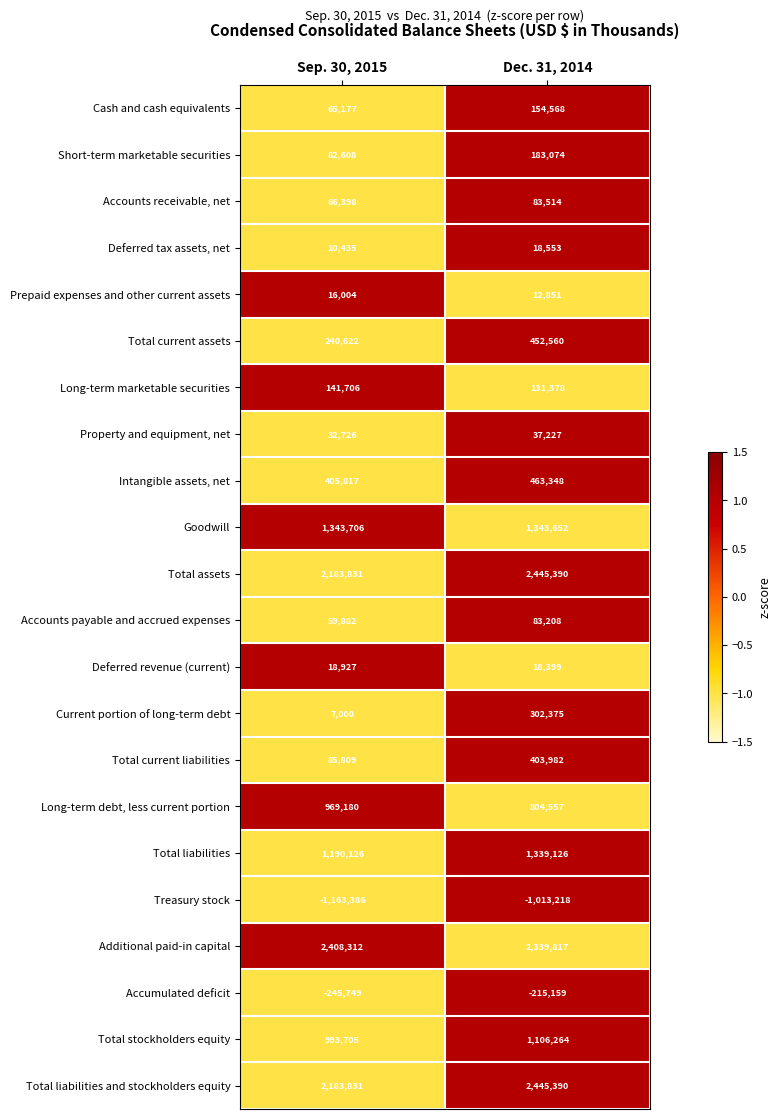

At which label is Treasury stock closest to -1088302?

Sep. 30, 2015